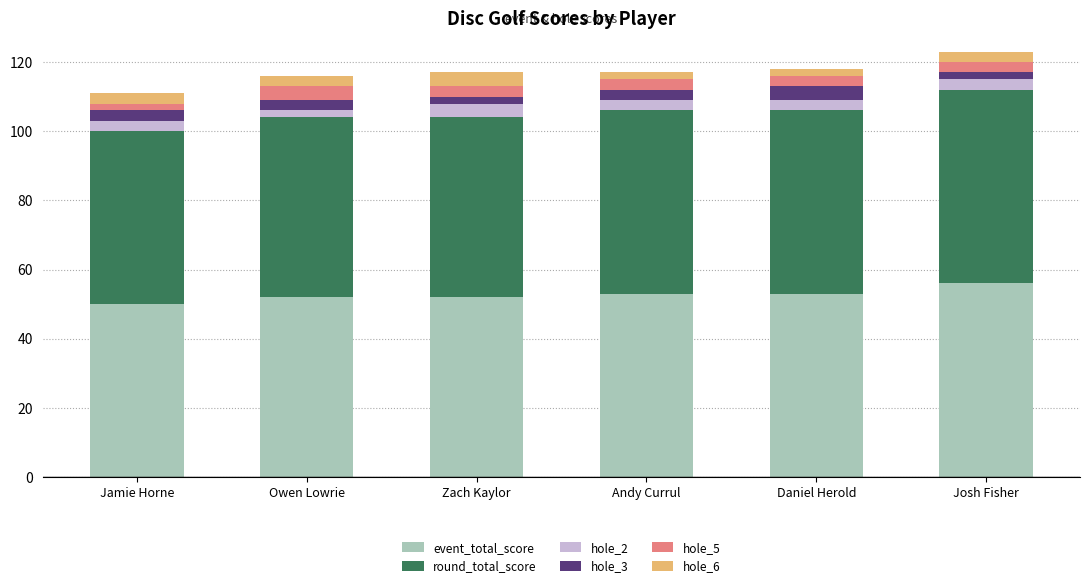

What is the difference between the maximum and second lowest values in the event_total_score series?

4